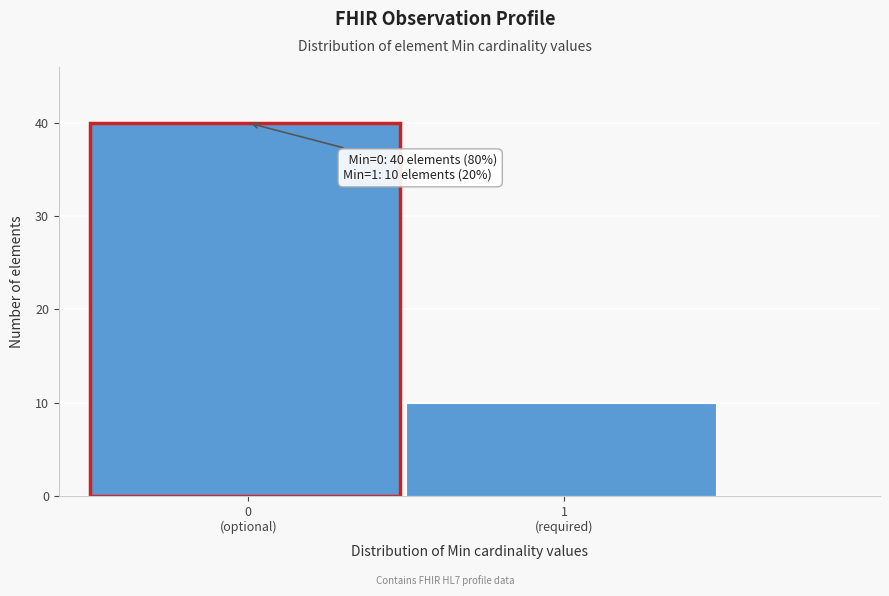

Reading right to left, transcribe all the data shown in this chart.

10	40